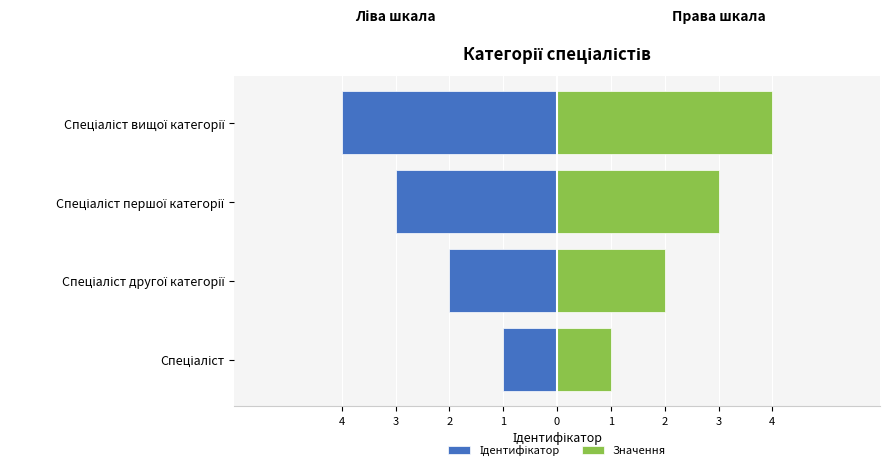

Reading right to left, what are all the values shown in this chart?

Ідентифікатор: -4	-3	-2	-1
Значення: 4	3	2	1